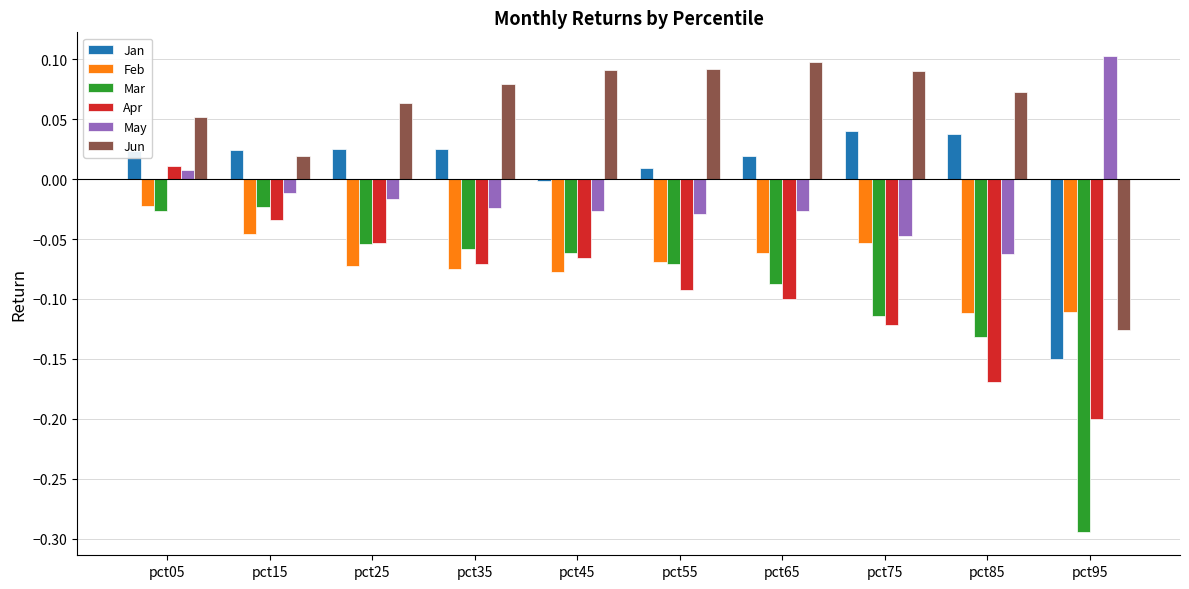

The Jun series shows 0.0 at pct65. True or false?

False